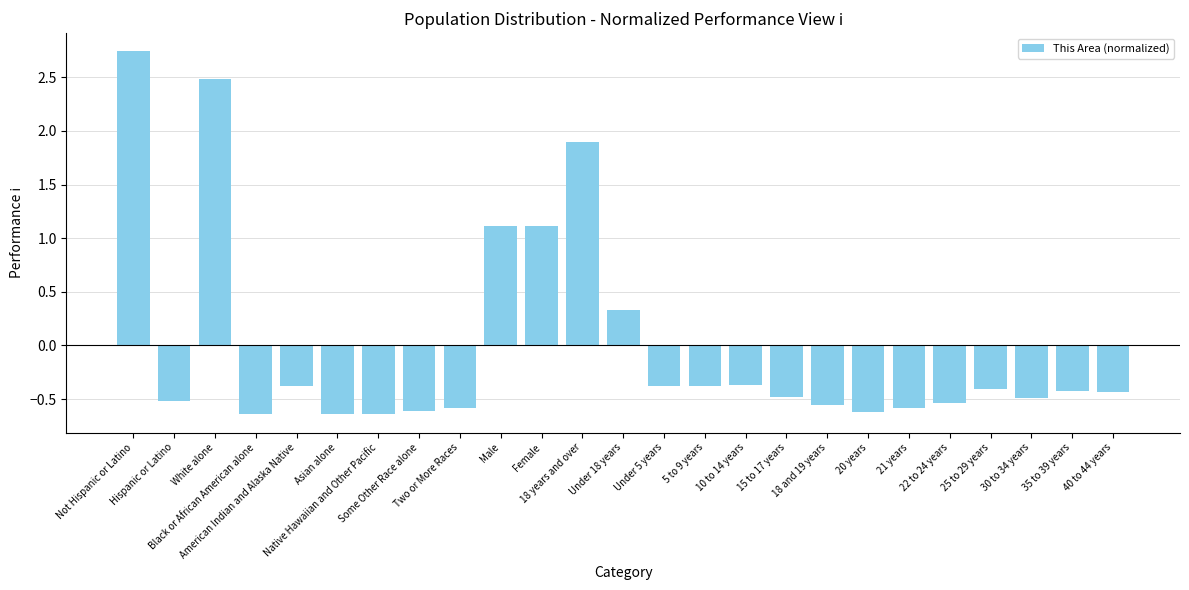

What is the change in value from Hispanic or Latino to American Indian and Alaska Native?

+0.1